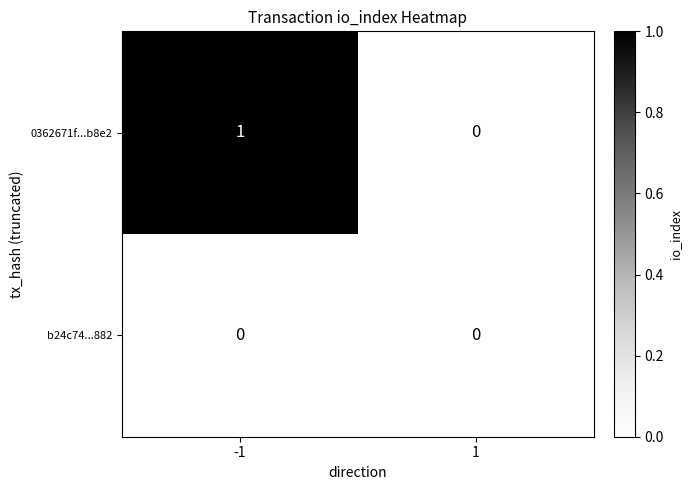

Reading left to right, what are all the values shown in this chart?

0362671f...b8e2: -1=1	1=0
b24c74...882: -1=0	1=0